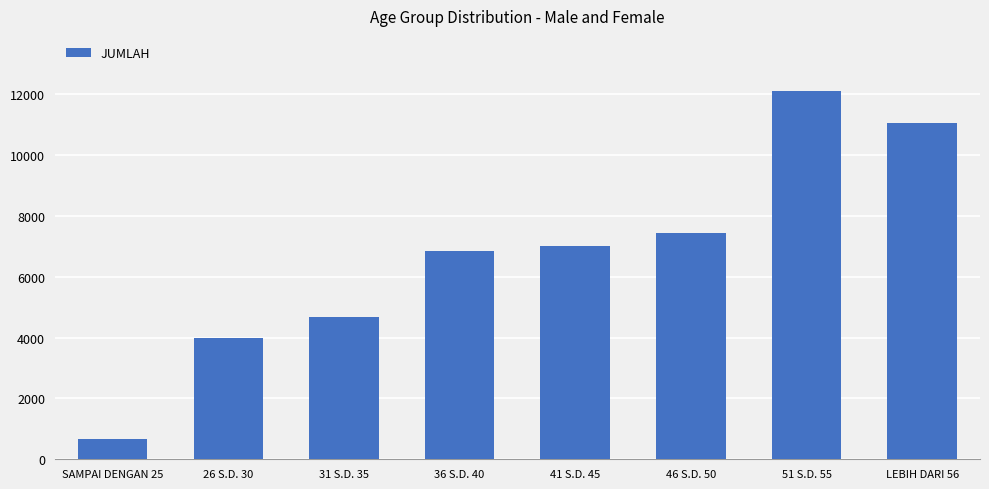

The chart shows a value of 2876 at 31 S.D. 35. True or false?

False